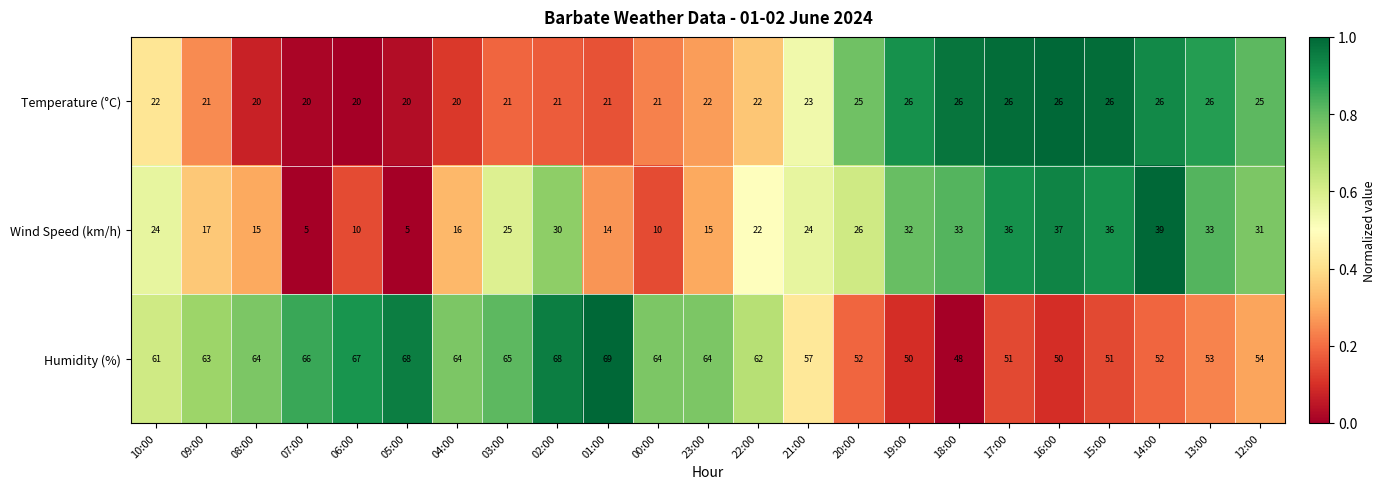

At which category is the sum across all series the highest?

02:00